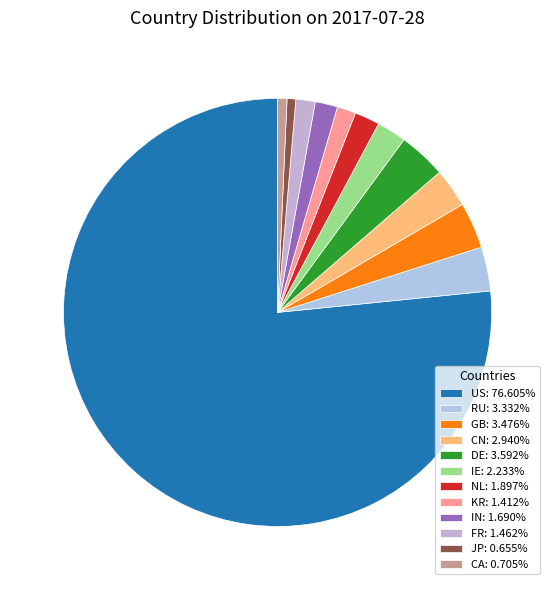

How many segments does this pie chart have?

12